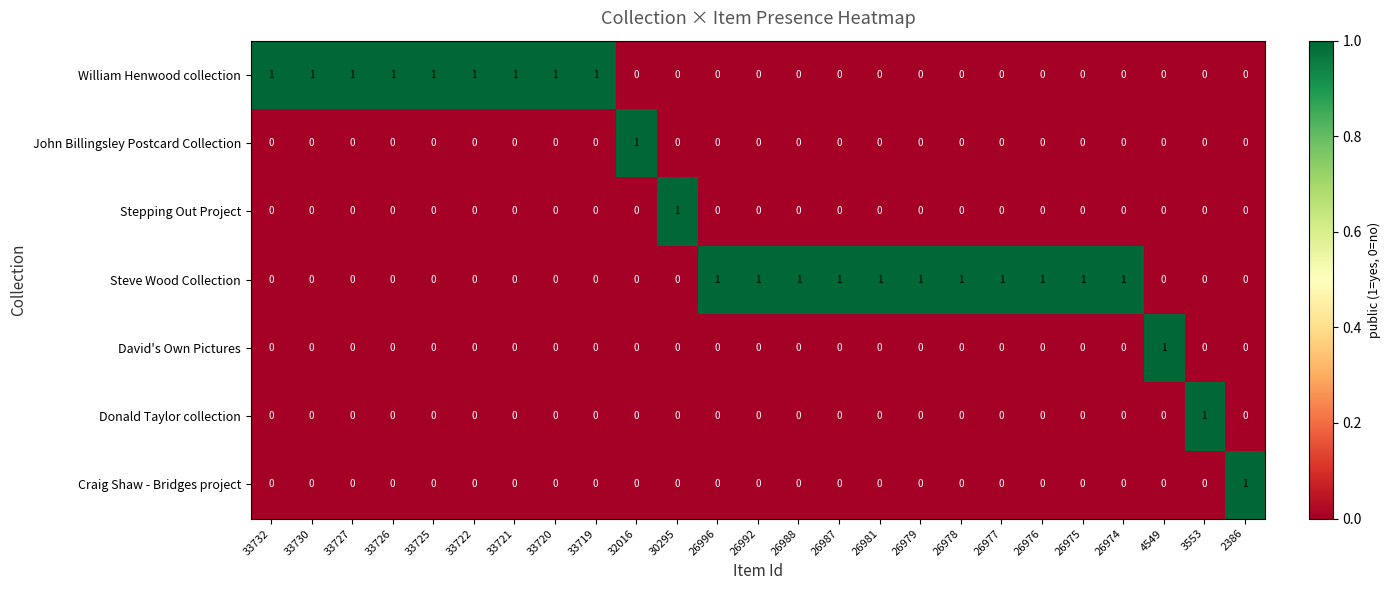

What is the sum of all William Henwood collection values?

9